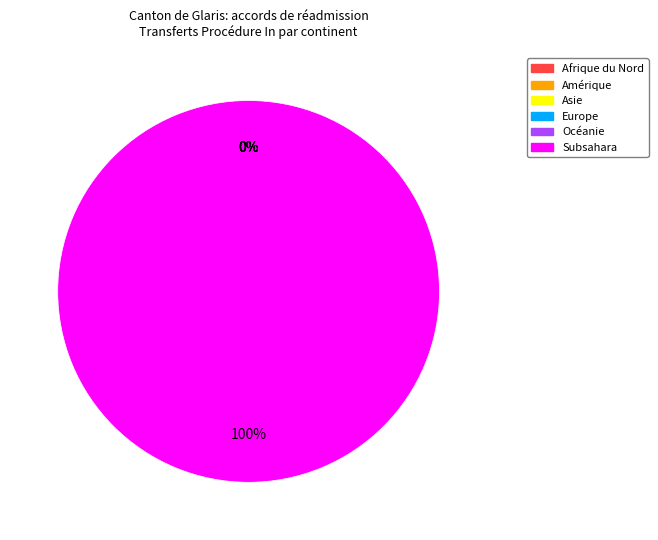

Is it true that Europe is 0% of the pie?

True